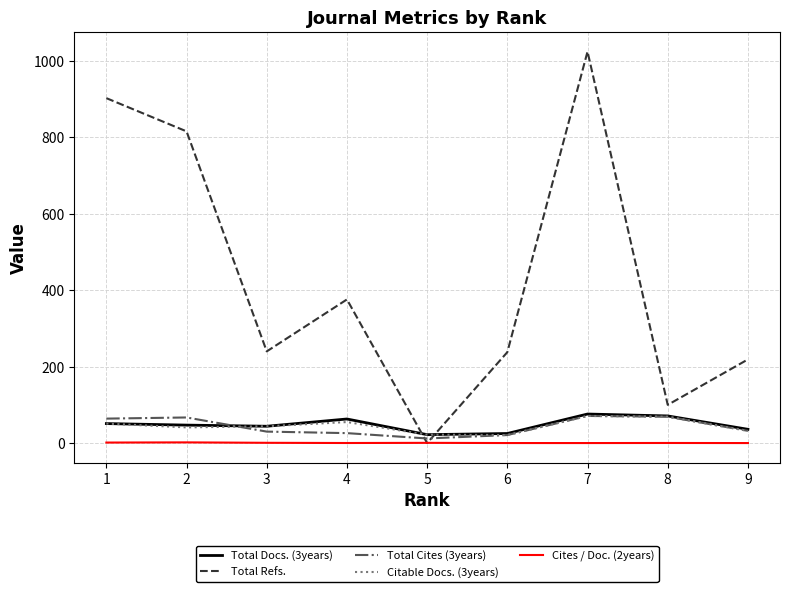

Which series changed the most between 5 and 9?

Total Refs.